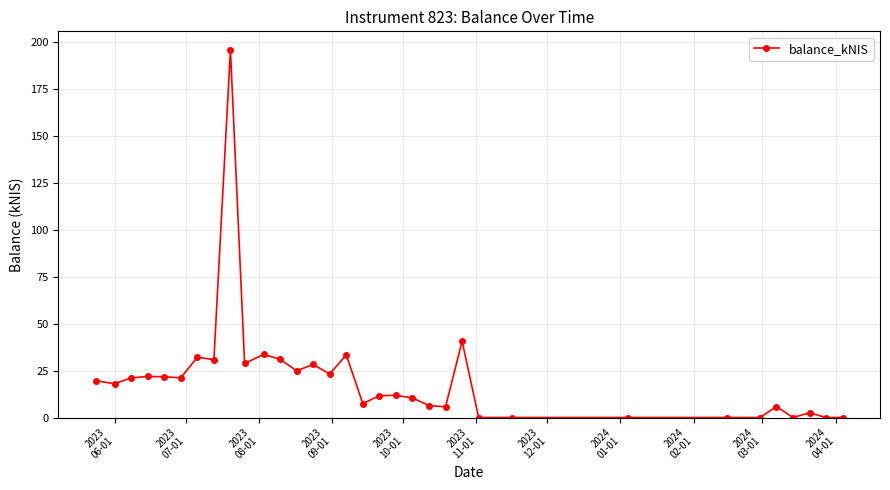

True or false: the data has more than 0 interior local peaks.

True